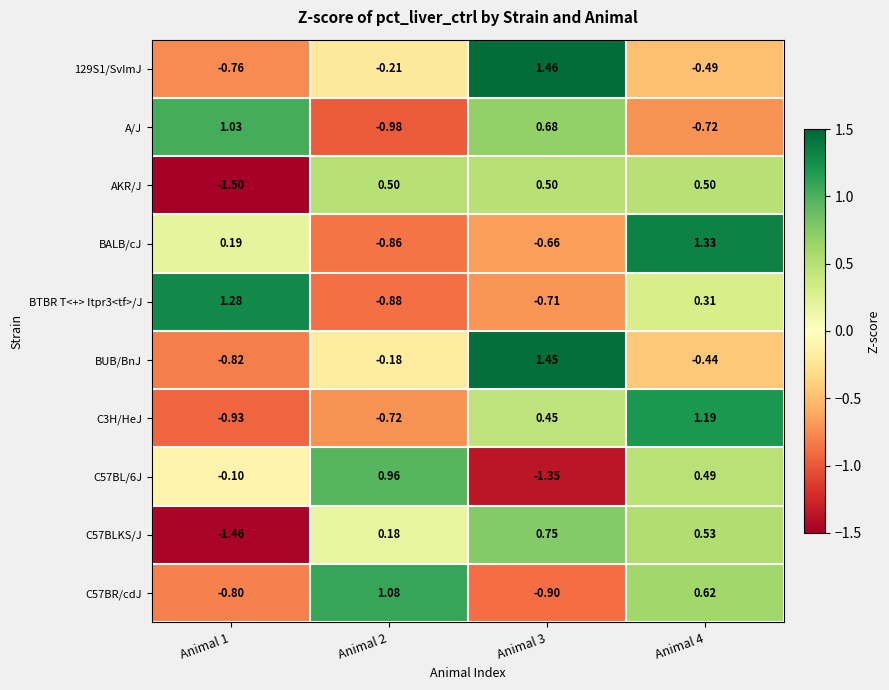

Which series changed the most between Animal 3 and Animal 4?

BALB/cJ